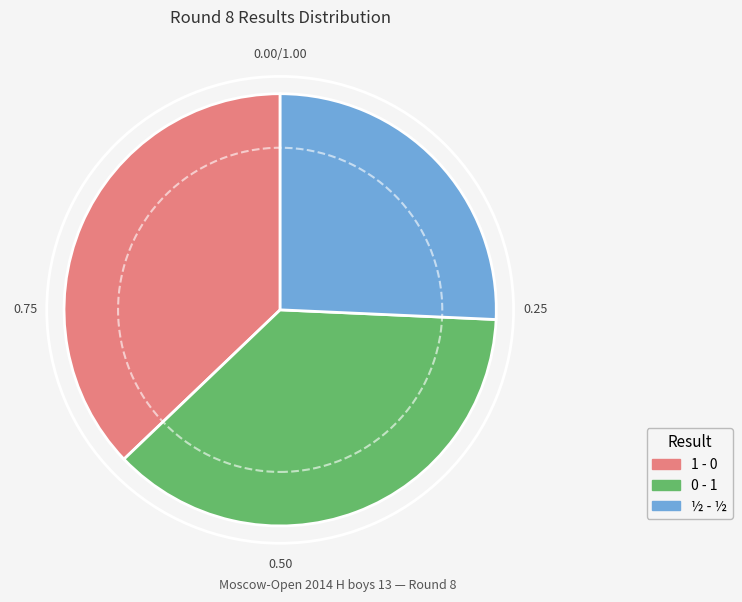

Approximately how many times larger is the value at 0 - 1 compared to ½ - ½?

1.4